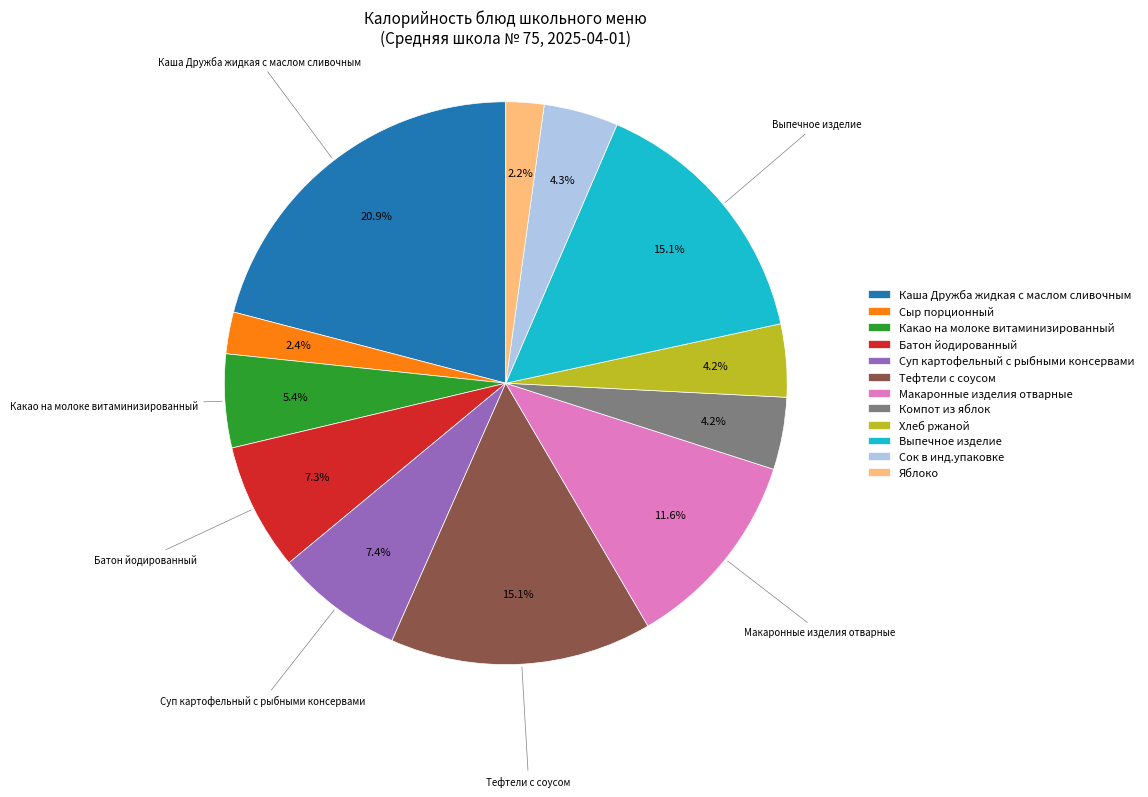

Is it true that Хлеб ржаной is 4% of the pie?

True